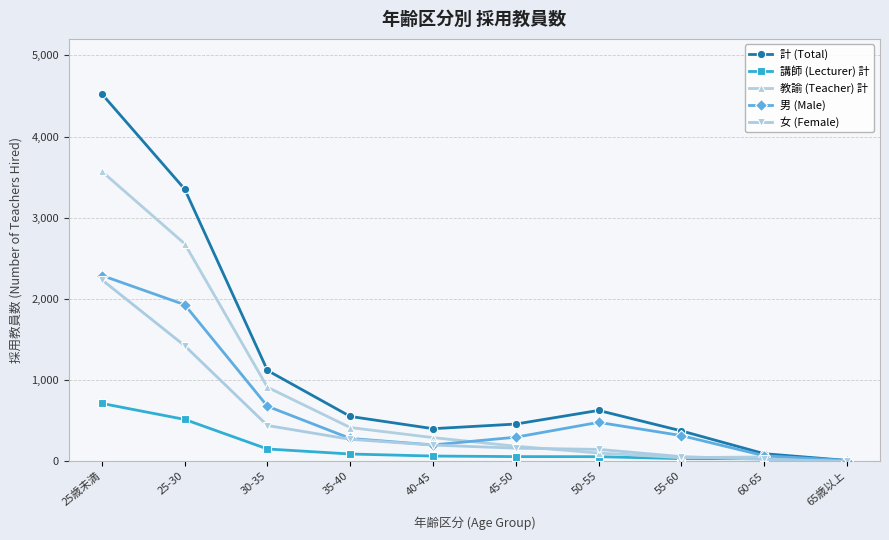

Is the value of 男 (Male) at 35-40 greater than the value of 講師 (Lecturer) 計 at 60-65?

Yes